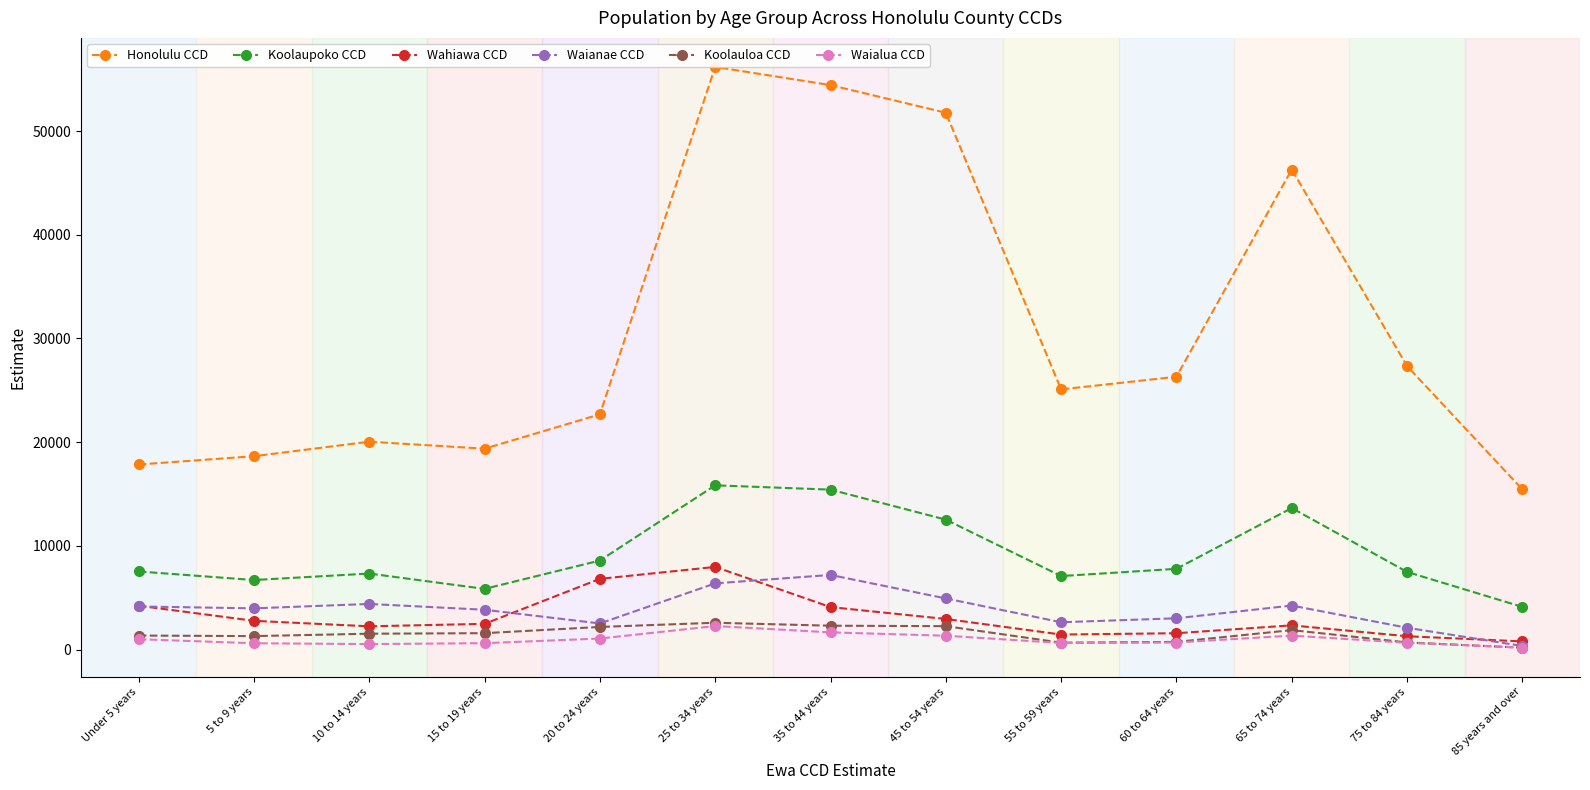

What is the label of the 6th point from the left?

25 to 34 years